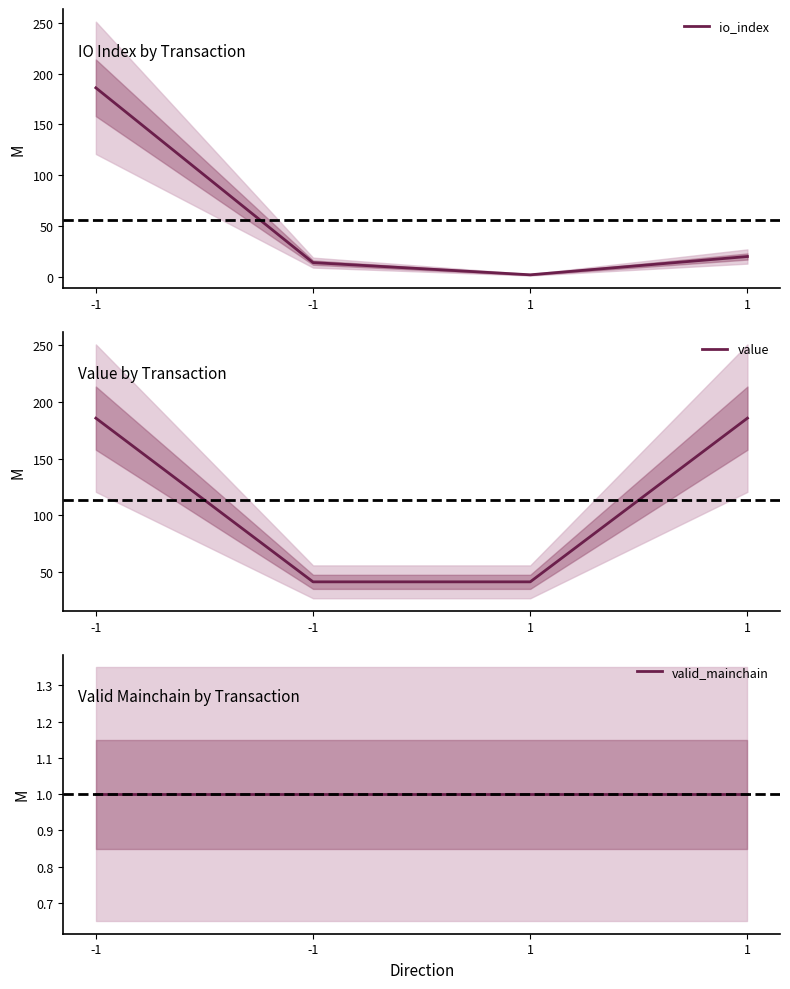

List the series in order of their peak value, lowest first.

valid_mainchain, value, io_index